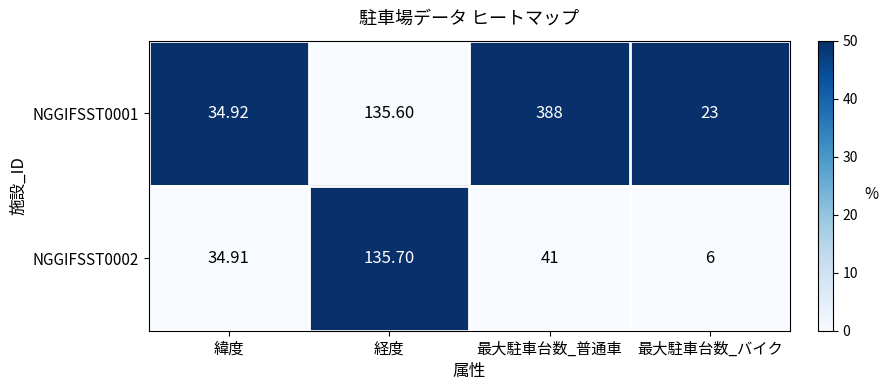

Where is NGGIFSST0002 nearest to the value 70?

最大駐車台数_普通車